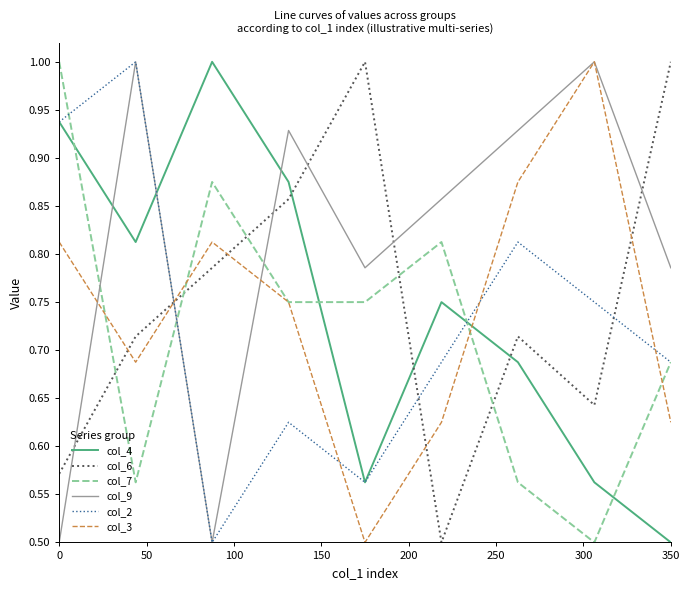

How many intersections are there between col_6 and col_9?

6